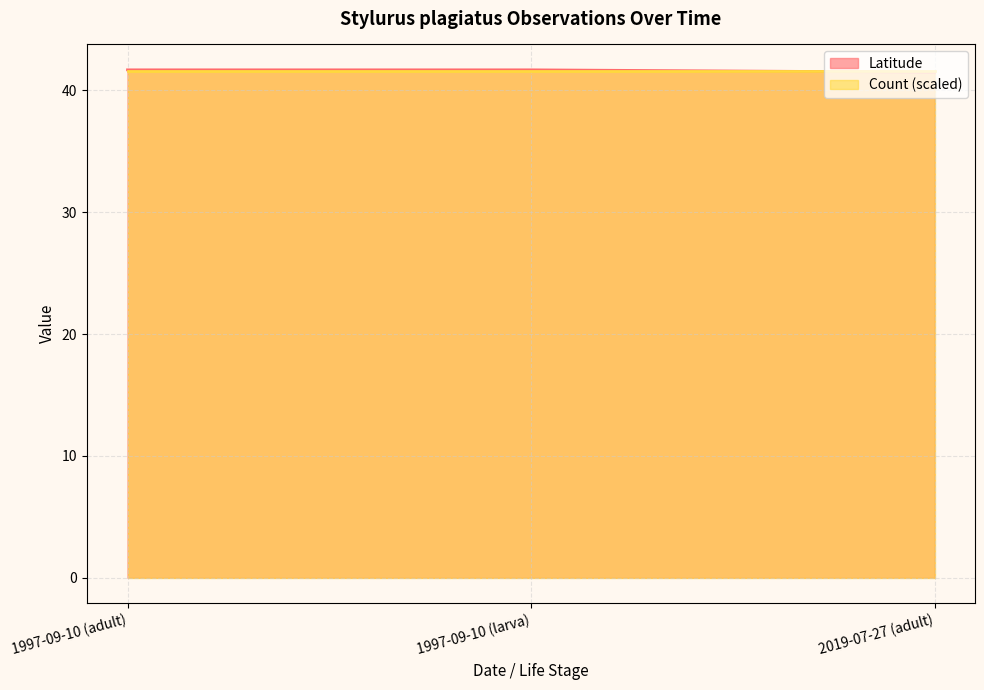

How many lines are shown in the chart?

2